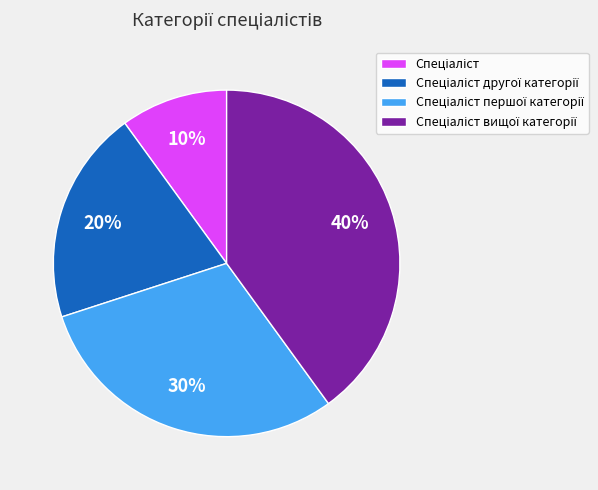

Is there any slice that represents more than half of the pie?

No